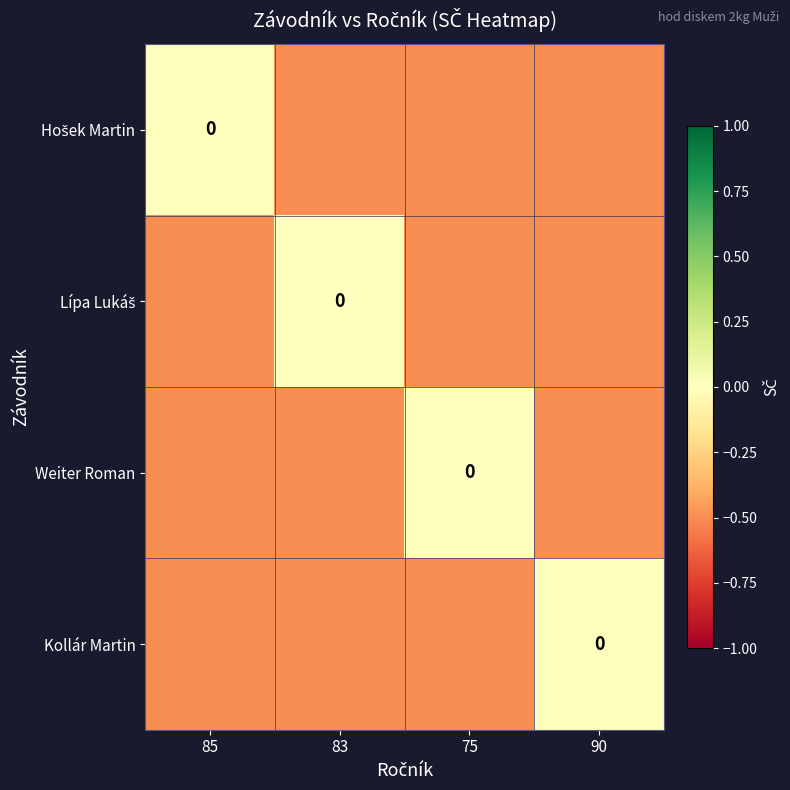

At which category does the chart reach its peak across all series?

85